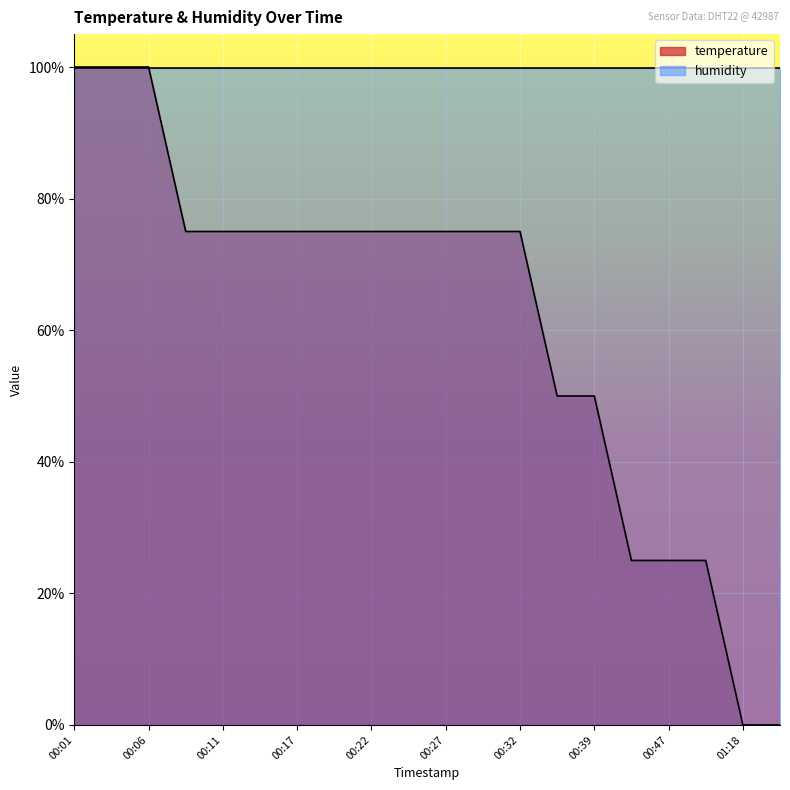

What is the ratio of the value at 00:47 to the value at 00:55?

1.0